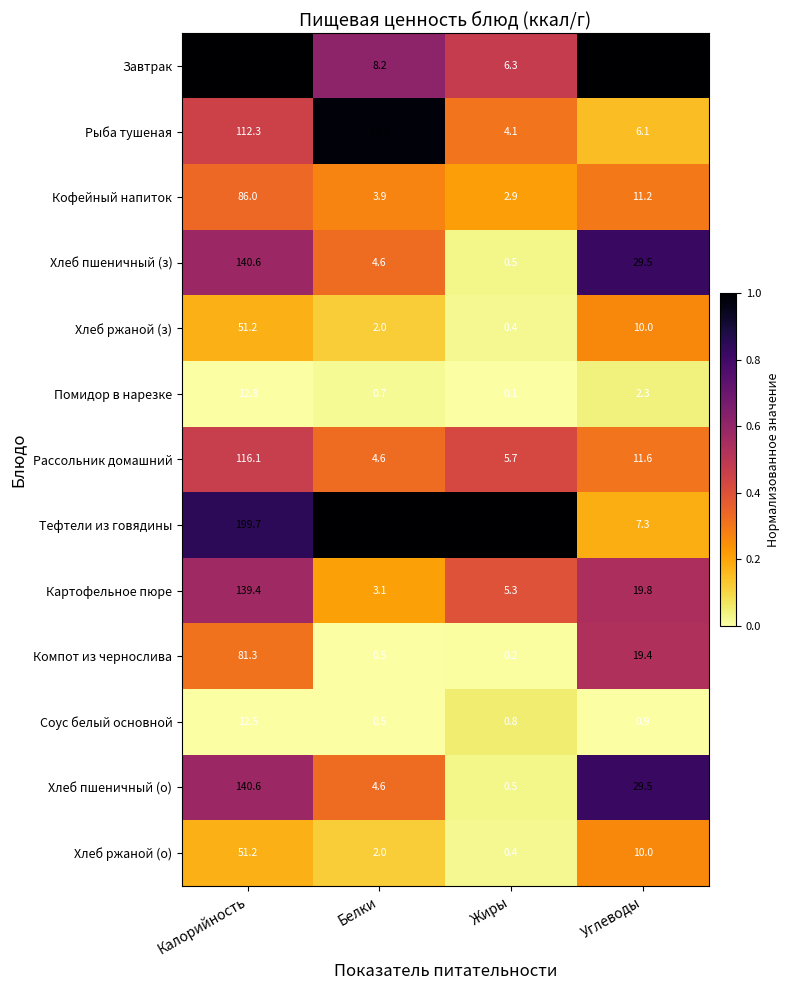

Which category has the lowest value across all series?

Жиры